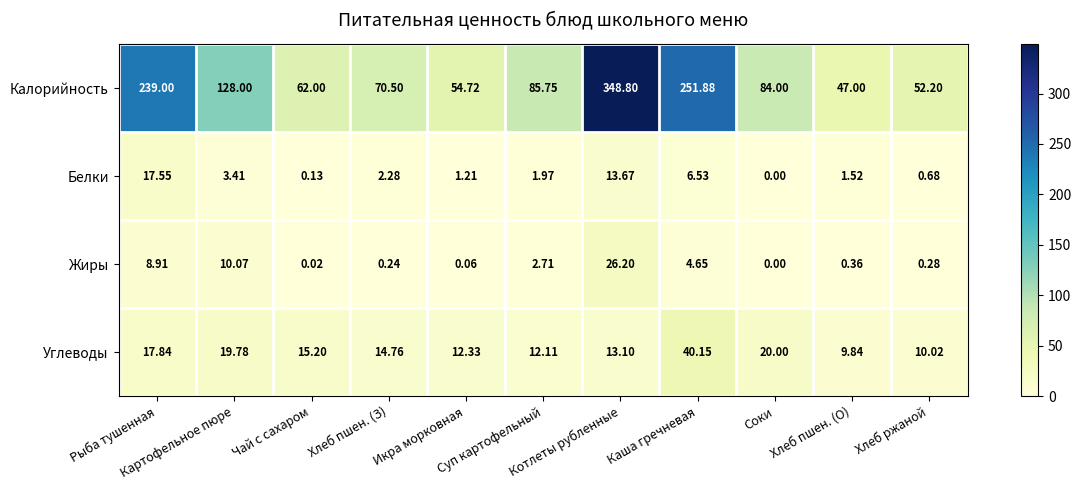

List the series in order of their peak value, lowest first.

Белки, Жиры, Углеводы, Калорийность